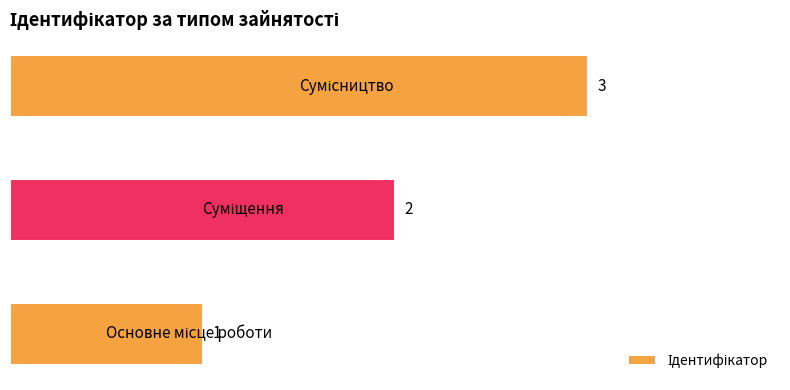

What is the greatest value displayed?

3